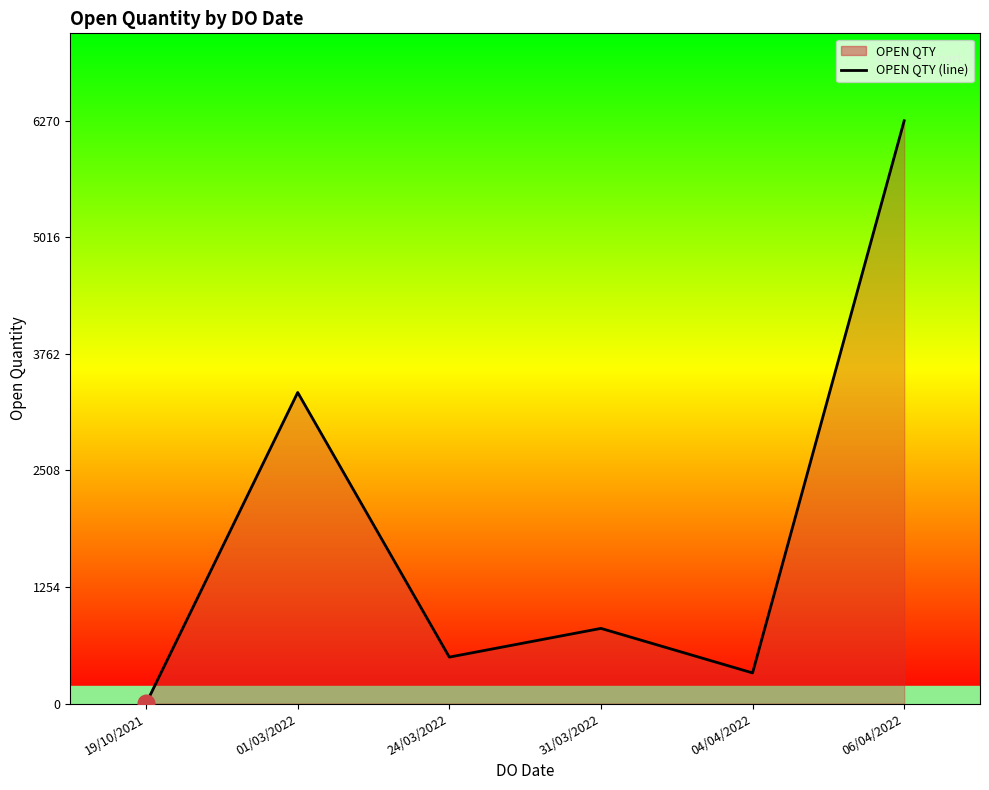

Where is the first local minimum?

24/03/2022